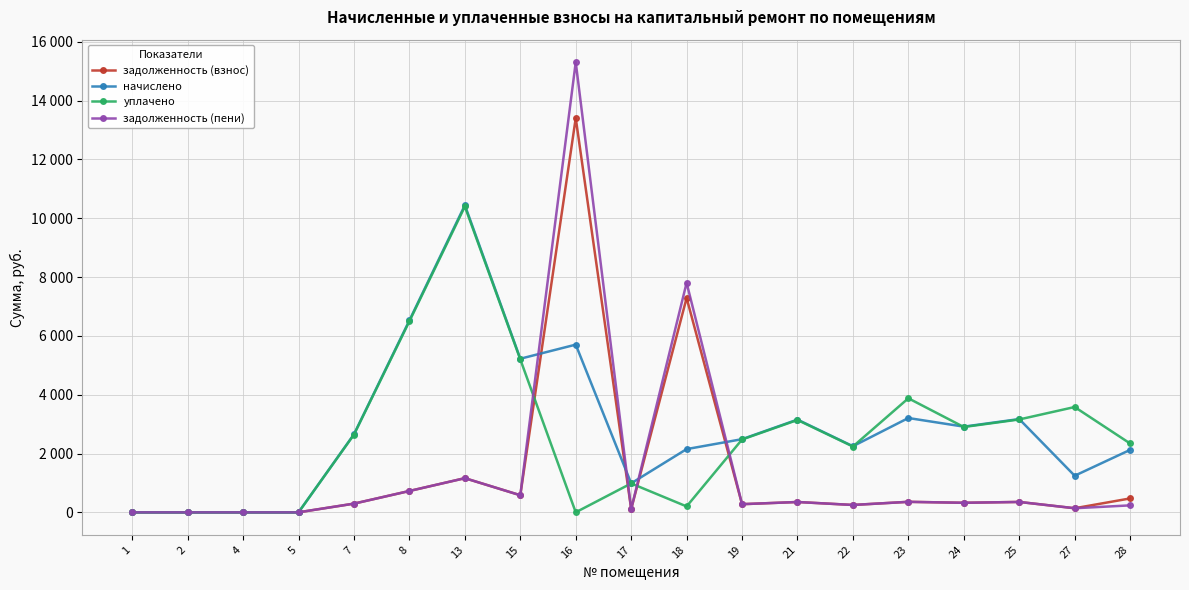

What are all the series names shown in the legend?

задолженность (взнос), начислено, уплачено, задолженность (пени)